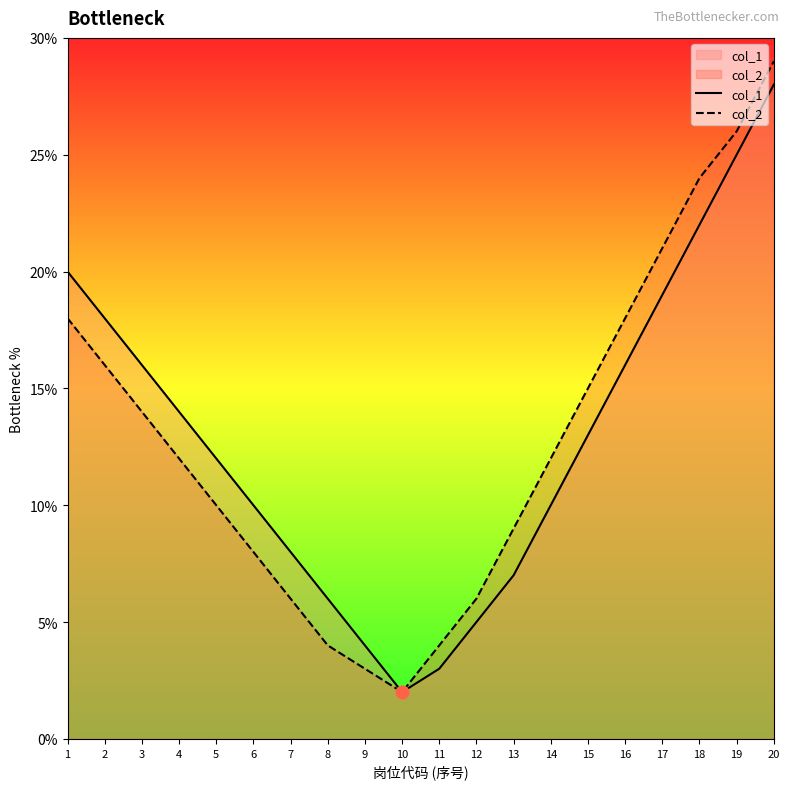

Which series has the widest spread of Y values?

col_2